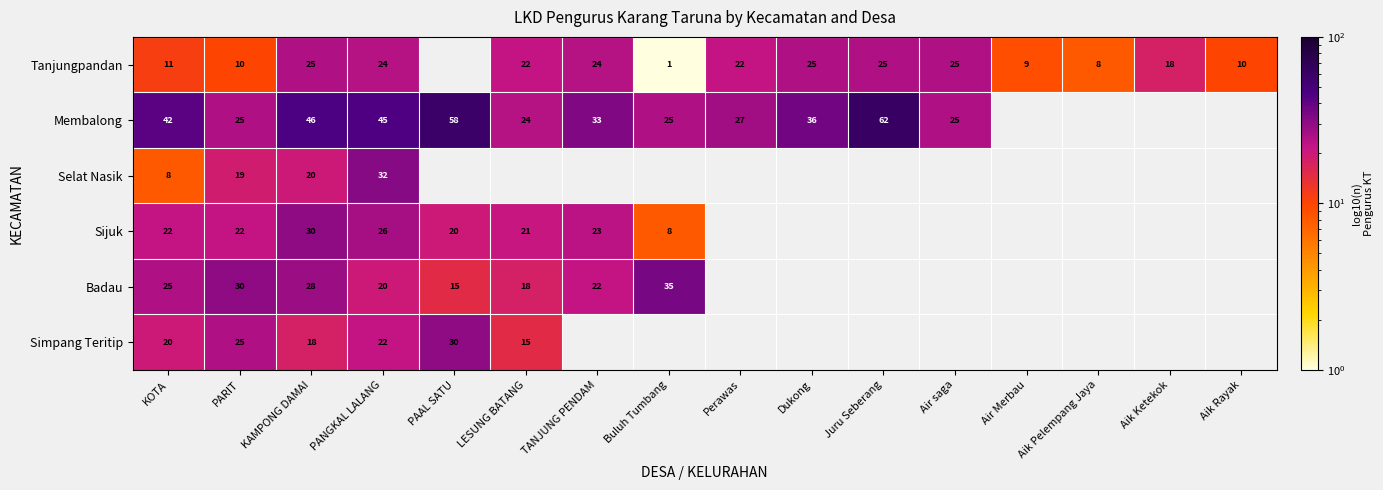

True or false: Tanjungpandan has a value of 9 at Air Merbau.

True